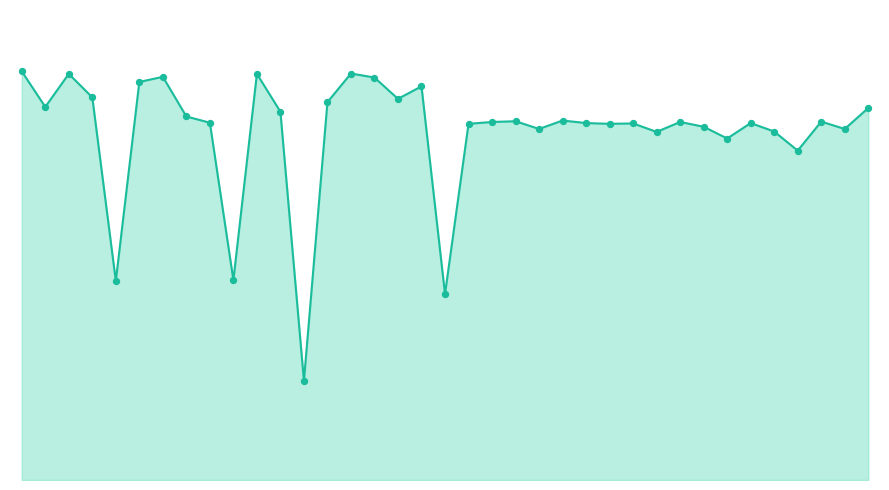

Which series has the largest total across all categories?

농가부담보험료_line